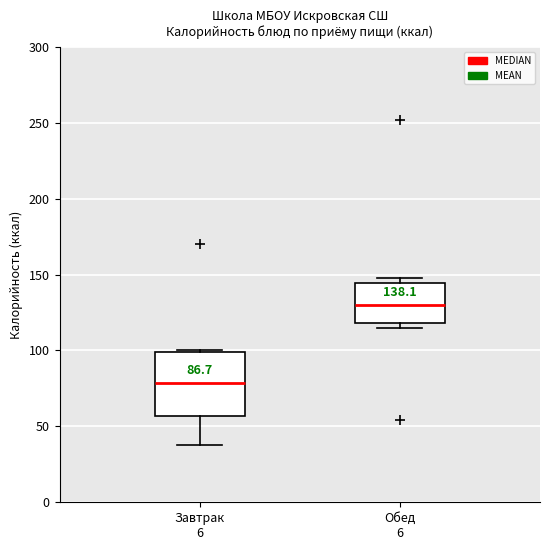

Which box is the tallest, from its lower edge to its upper edge?

Завтрак 6